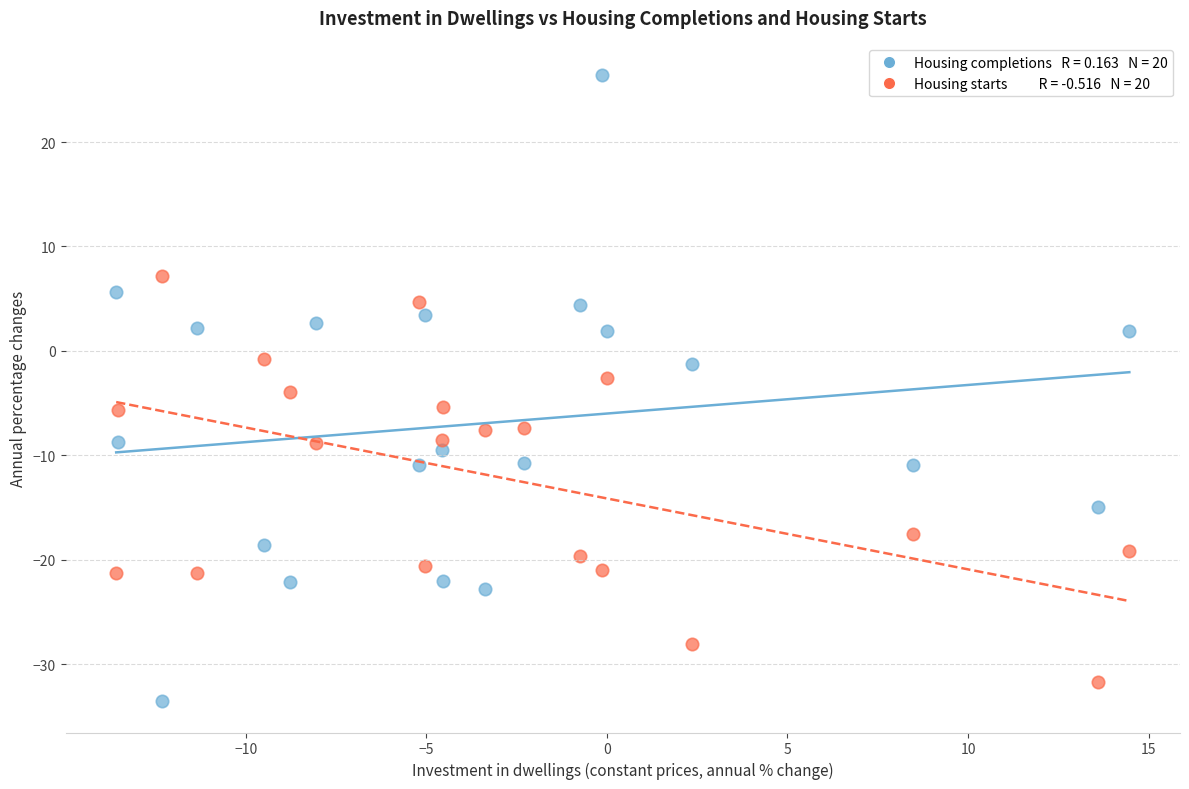

Across all data points, what is the range of Y values (max minus min)?

60.0